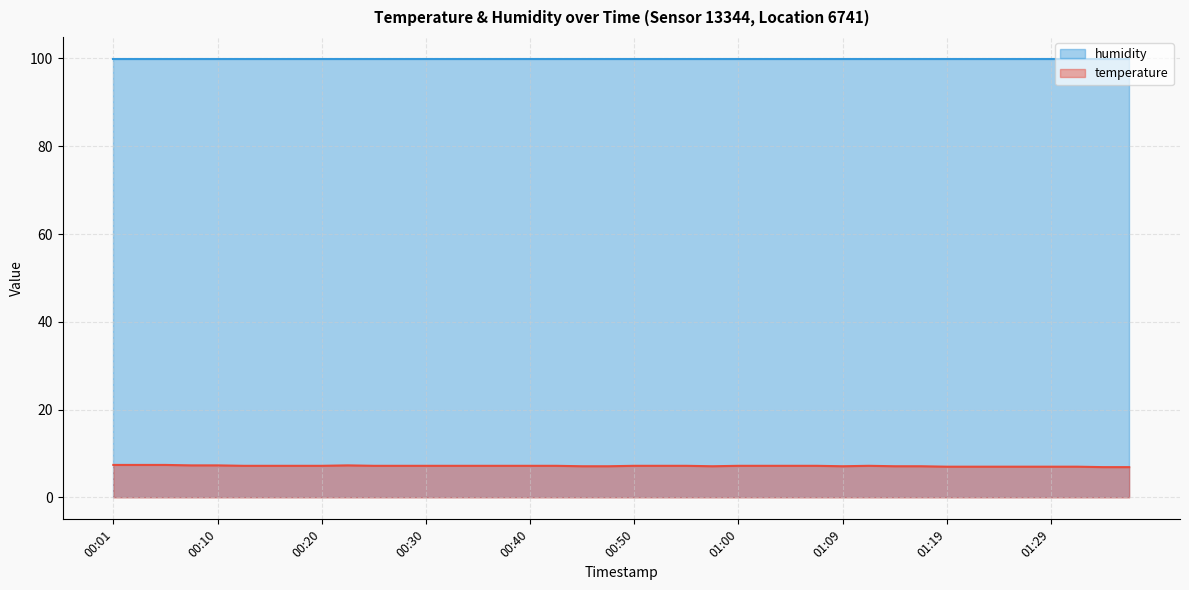

Rank the categories by value from highest to lowest.

00:01, 00:03, 00:06, 00:08, 00:10, 00:23, 00:13, 00:15, 00:18, 00:20, 00:25, 00:28, 00:30, 00:33, 00:35, 00:38, 00:40, 00:42, 00:50, 00:52, 00:55, 01:00, 01:02, 01:05, 01:07, 01:12, 00:45, 00:47, 00:57, 01:09, 01:14, 01:17, 01:19, 01:22, 01:24, 01:27, 01:29, 01:32, 01:34, 01:37